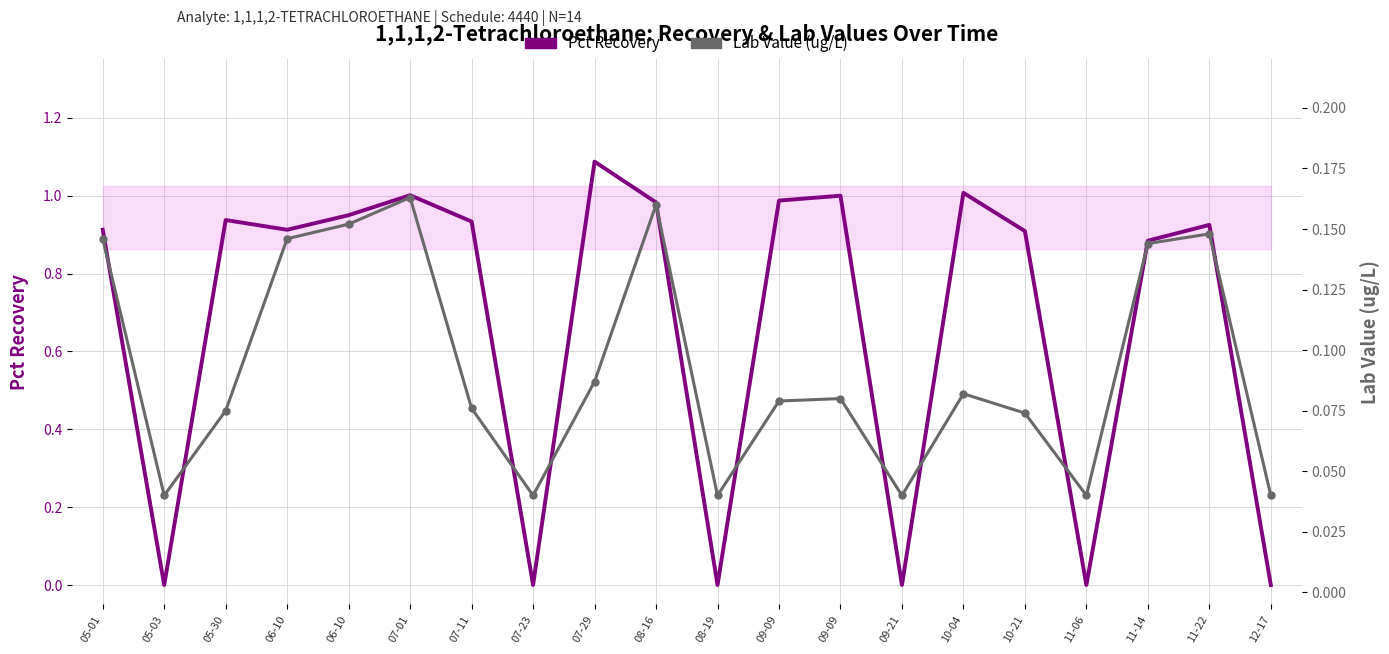

Which category has the highest value across all series?

07-29